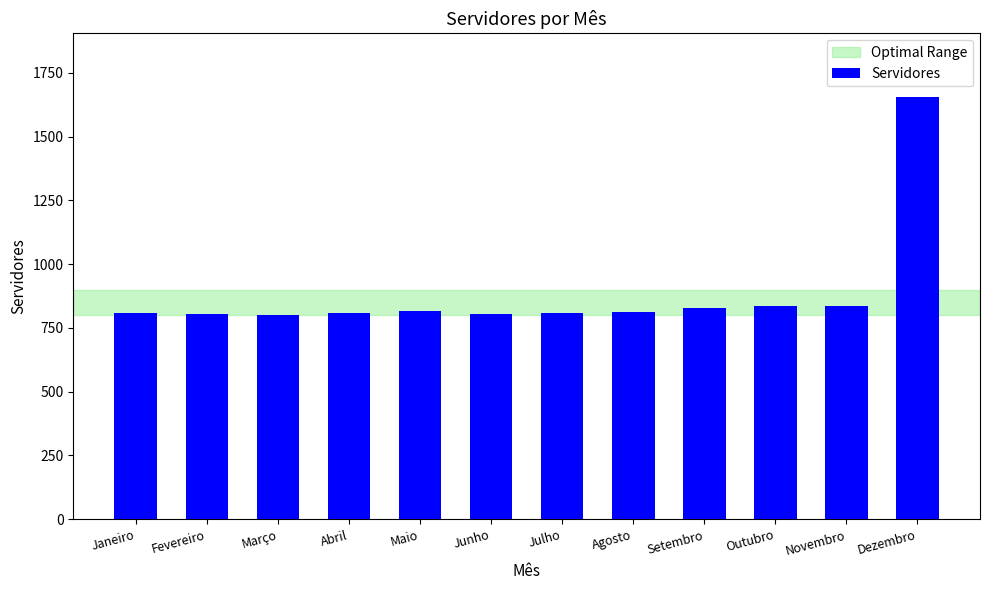

What is the change in value from Abril to Setembro?

+20